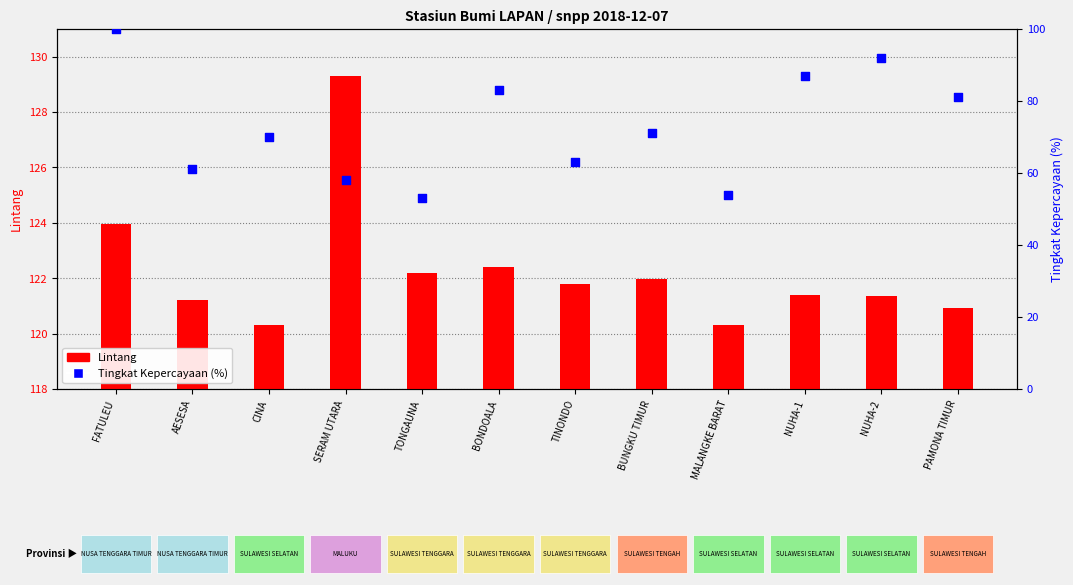

Which series has the largest total across all categories?

Lintang